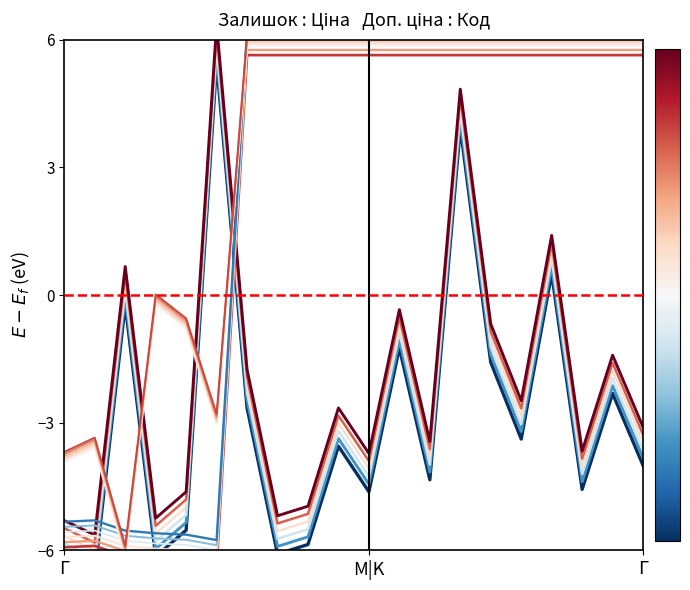

Reading left to right, extract all data points from this chart.

Залишок: -6.2	-6.5	-0.2	-6.1	-5.5	5.5	-2.7	-6.1	-5.9	-3.6	-4.6	-1.2	-4.3	3.9	-1.6	-3.4	0.5	-4.6	-2.3	-4.0
Ціна: -5.9	-5.9	-6.1	-6.2	-6.2	-6.4	5.6	5.6	5.6	5.6	5.6	5.6	5.6	5.6	5.6	5.6	5.6	5.6	5.6	5.6
Доп. ціна: -3.9	-3.6	-6.2	-0.2	-0.8	-3.0	5.8	5.8	5.8	5.8	5.8	5.8	5.8	5.8	5.8	5.8	5.8	5.8	5.8	5.8